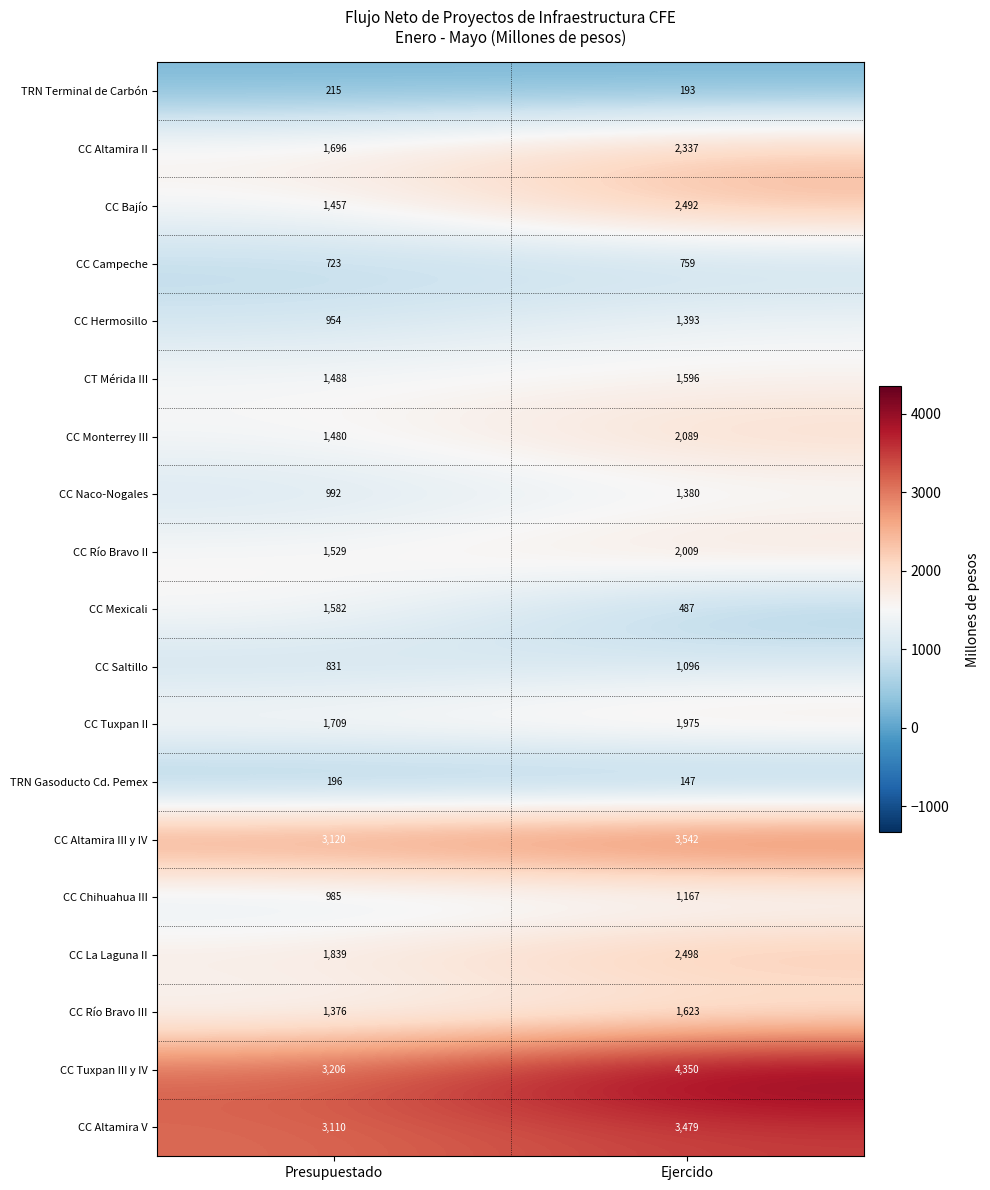

At which label is CC Mexicali closest to 1034?

Ejercido